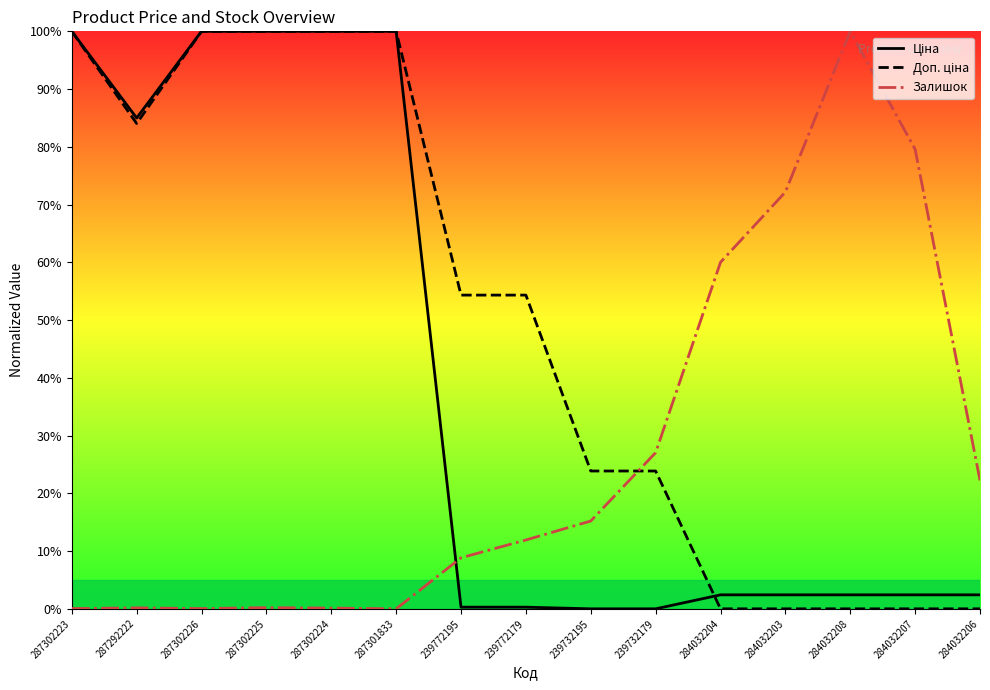

The value of Залишок at 284032204 is 60.0. True or false?

True